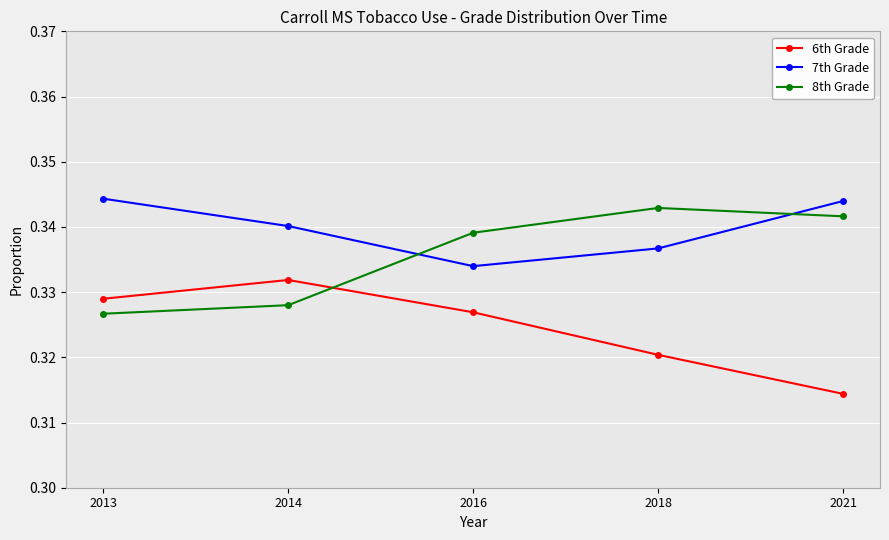

How many lines are shown in the chart?

3